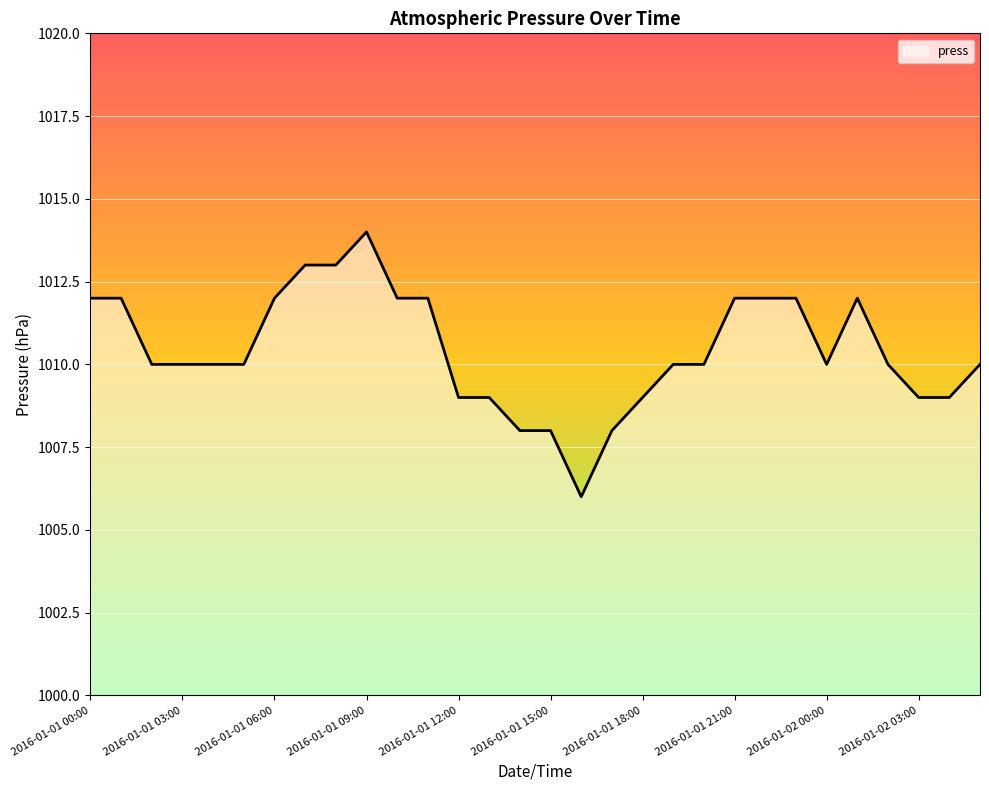

What is the difference between the maximum and minimum values?

8